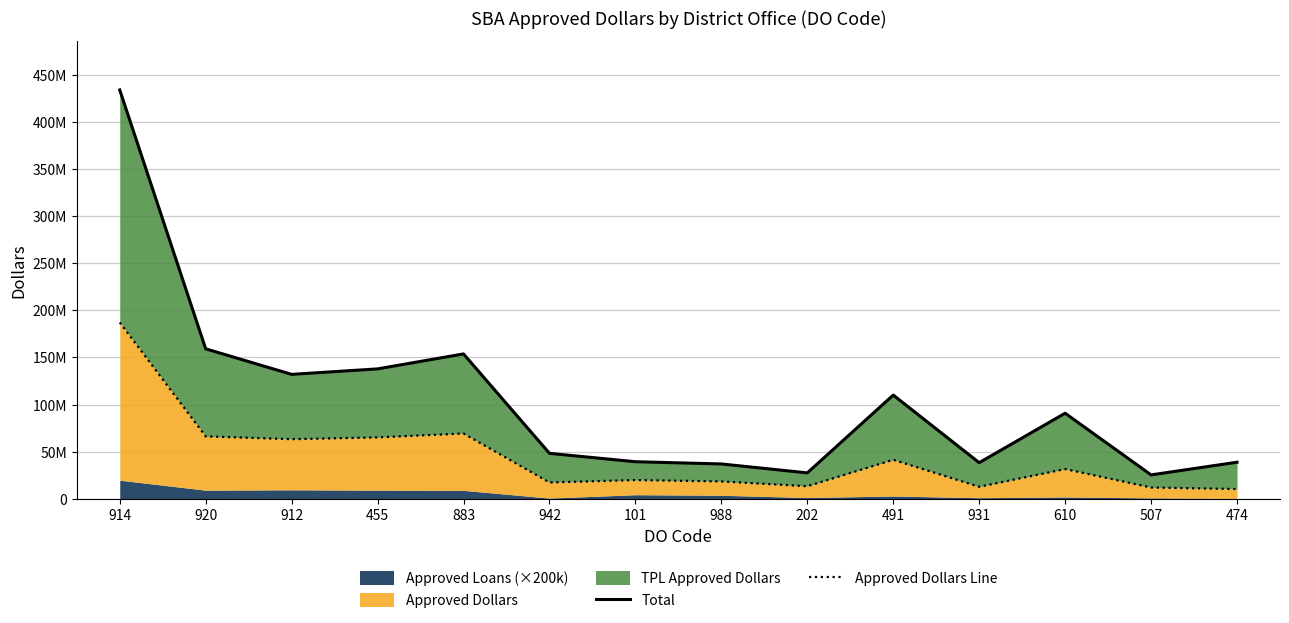

What is the sum of the Total values at 988 and 942?

85289838